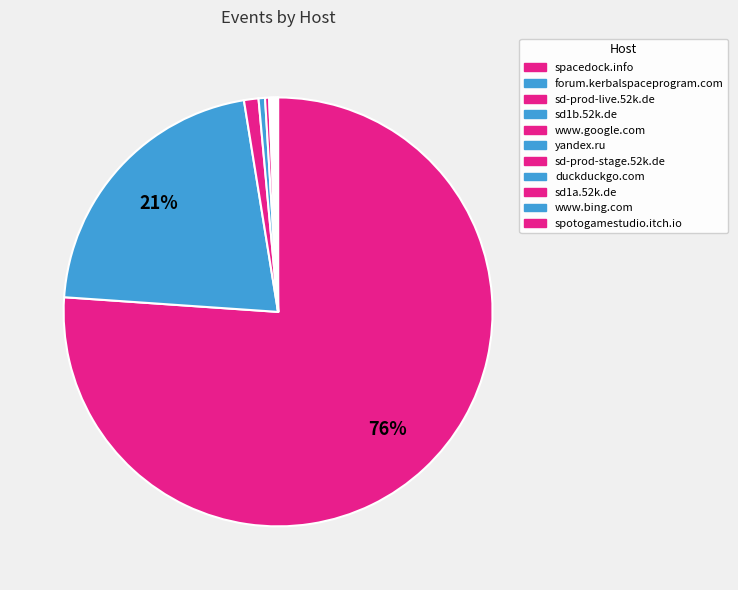

Count the number of slices in the pie.

11